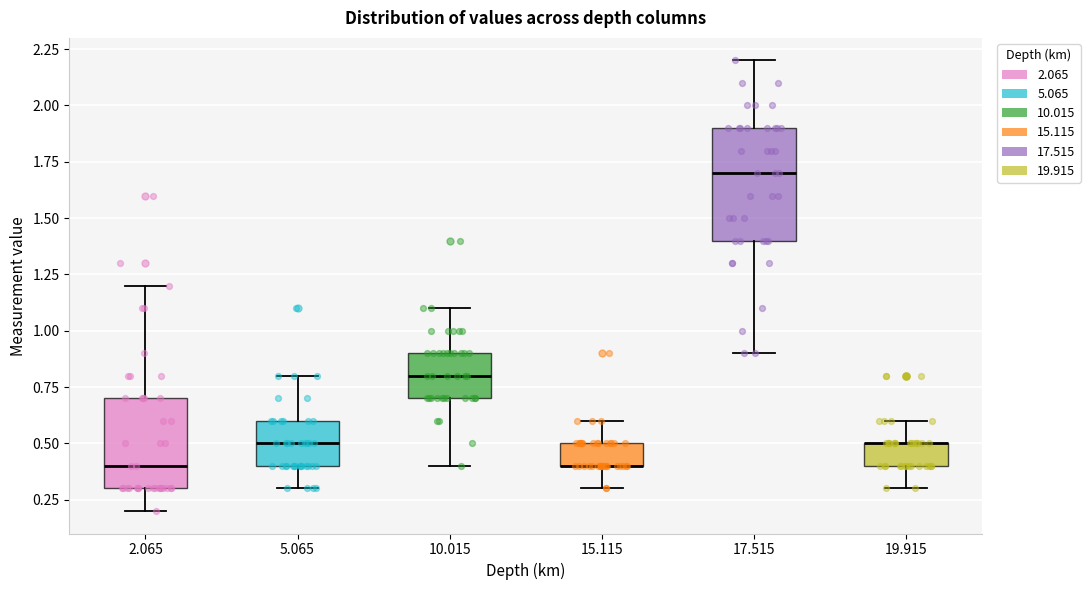

Reading left to right, read every box against the y-axis: the position of its median line, the range the box covers, and the ends of its whiskers. The values are not printed on the chart, so give them approximately, as read against the axis.

2.065: median 0.4, box 0.3 to 0.7, whiskers 0.2 to 1.2
5.065: median 0.5, box 0.4 to 0.6, whiskers 0.3 to 0.8
10.015: median 0.8, box 0.7 to 0.9, whiskers 0.4 to 1.1
15.115: median 0.4 (drawn on the box's lower edge), box 0.4 to 0.5, whiskers 0.3 to 0.6
17.515: median 1.7, box 1.4 to 1.9, whiskers 0.9 to 2.2
19.915: median 0.5 (drawn on the box's upper edge), box 0.4 to 0.5, whiskers 0.3 to 0.6